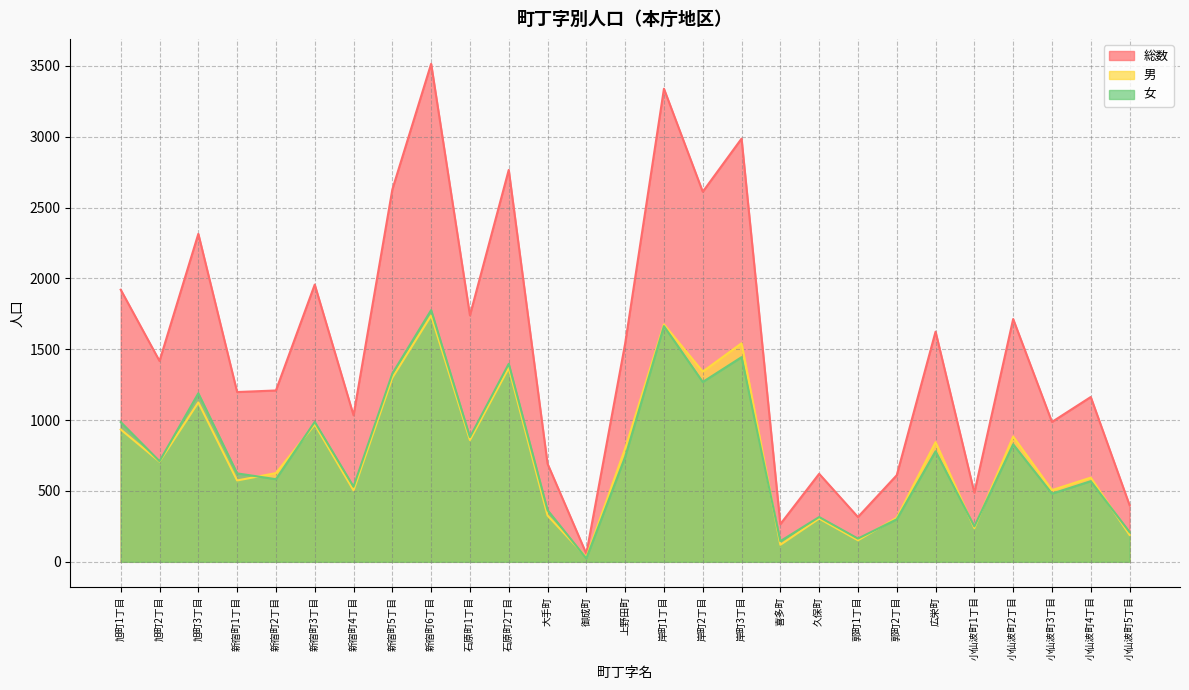

At how many categories does at least one series exceed 1027?

18